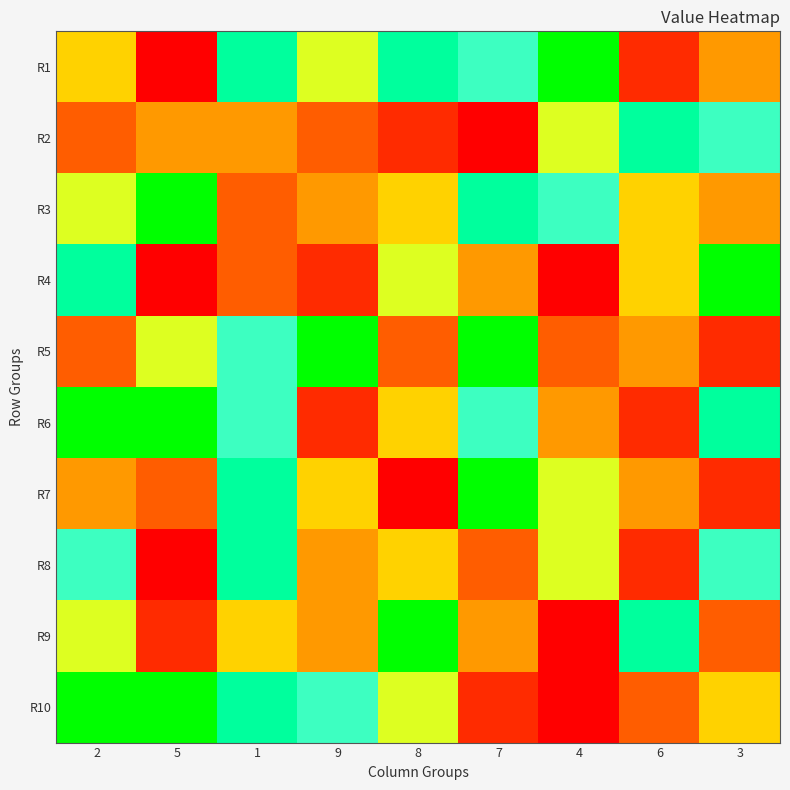

Reading left to right, transcribe all the data shown in this chart.

R1: 2=5	5=1	1=8	9=6	8=8	7=7	4=9	6=2	3=4
R2: 2=3	5=4	1=4	9=3	8=2	7=1	4=6	6=8	3=7
R3: 2=6	5=9	1=3	9=4	8=5	7=8	4=7	6=5	3=4
R4: 2=8	5=1	1=3	9=2	8=6	7=4	4=1	6=5	3=9
R5: 2=3	5=6	1=7	9=9	8=3	7=9	4=3	6=4	3=2
R6: 2=9	5=9	1=7	9=2	8=5	7=7	4=4	6=2	3=8
R7: 2=4	5=3	1=8	9=5	8=1	7=9	4=6	6=4	3=2
R8: 2=7	5=1	1=8	9=4	8=5	7=3	4=6	6=2	3=7
R9: 2=6	5=2	1=5	9=4	8=9	7=4	4=1	6=8	3=3
R10: 2=9	5=9	1=8	9=7	8=6	7=2	4=1	6=3	3=5